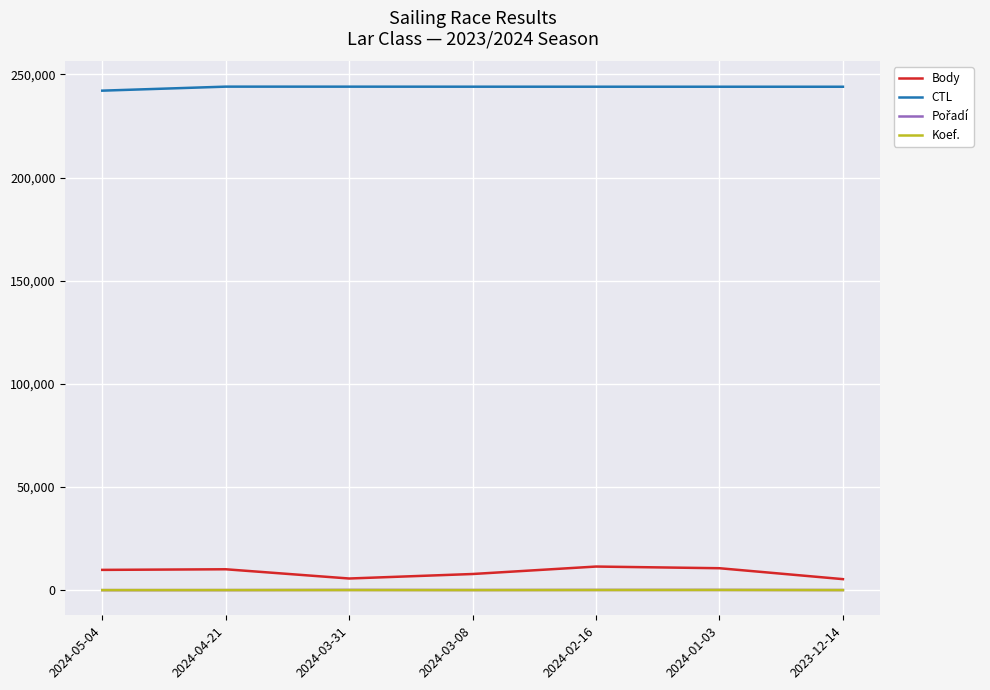

True or false: Body and Koef. cross at least once.

False